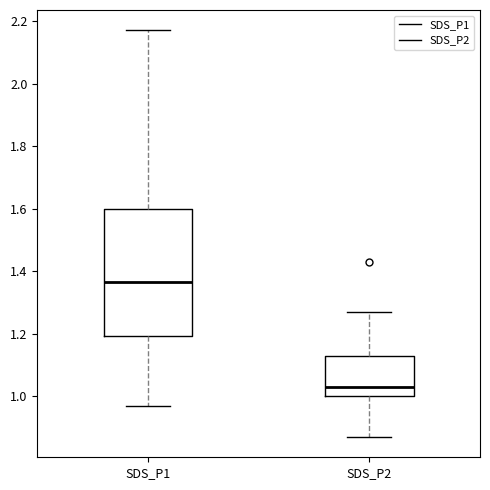

Reading left to right, transcribe this box plot: for each box, give where its median line is, the range the box spans, and where its two whiskers end, as read against the y-axis. The values are not printed on the chart, so give them approximately, as read against the axis.

SDS_P1: median 1.36, box 1.20 to 1.60, whiskers 0.98 to 2.18
SDS_P2: median 1.04, box 1.00 to 1.14, whiskers 0.88 to 1.28